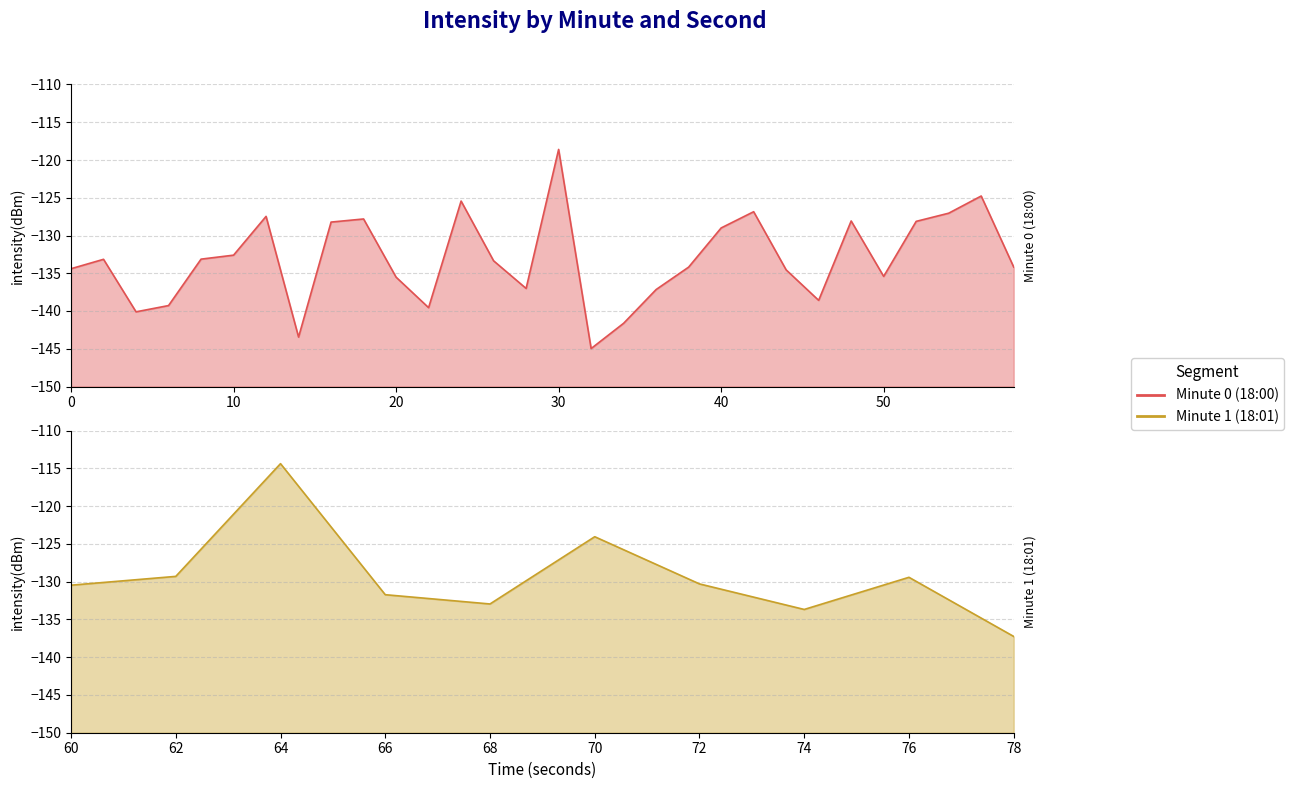

What is the difference between the maximum and minimum values?

30.6